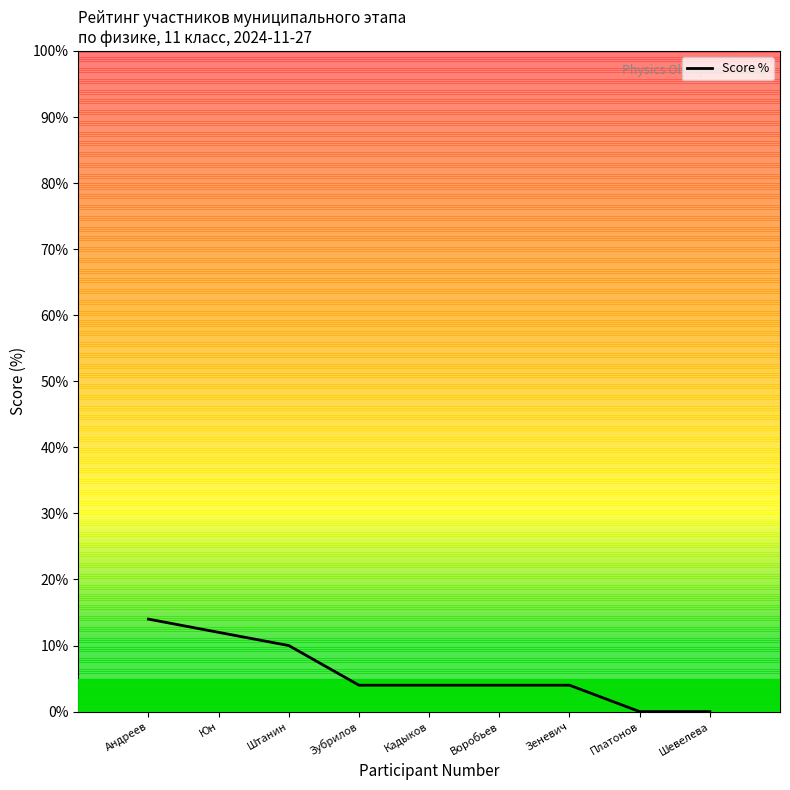

The chart shows a value of 4.0 at Кадыков. True or false?

True